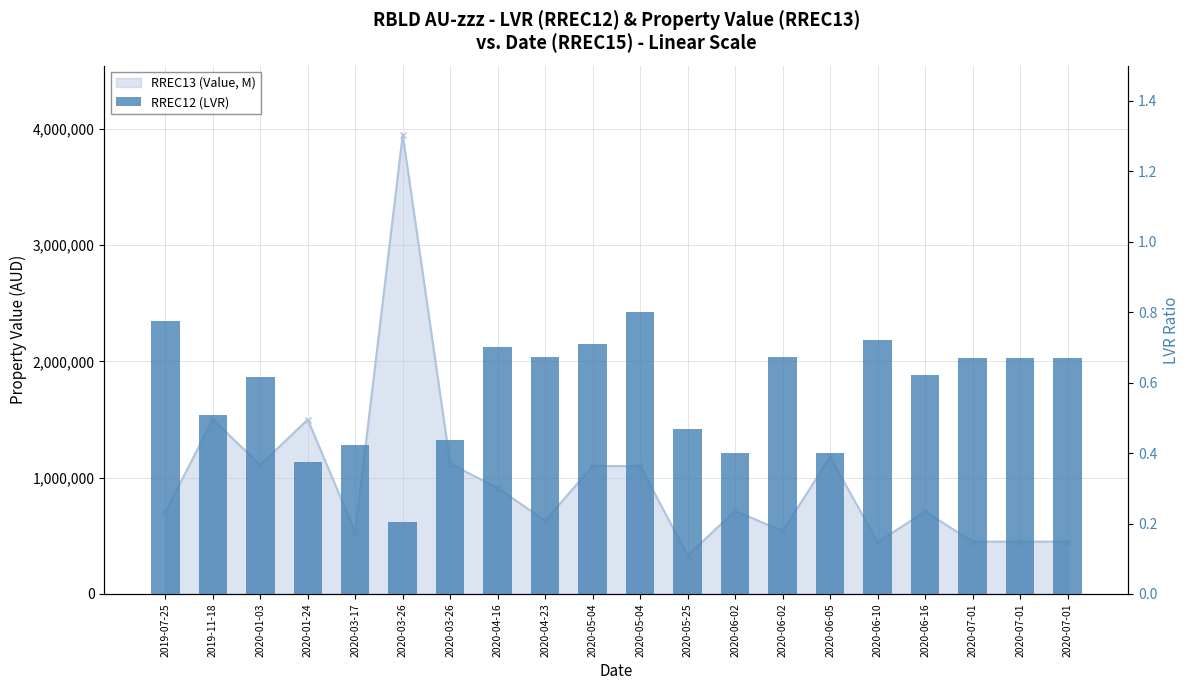

What is the label of the 12th bar from the right?

2020-04-23